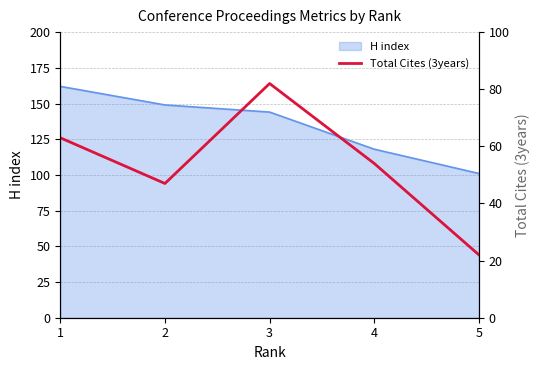

What is the smallest value displayed?

22